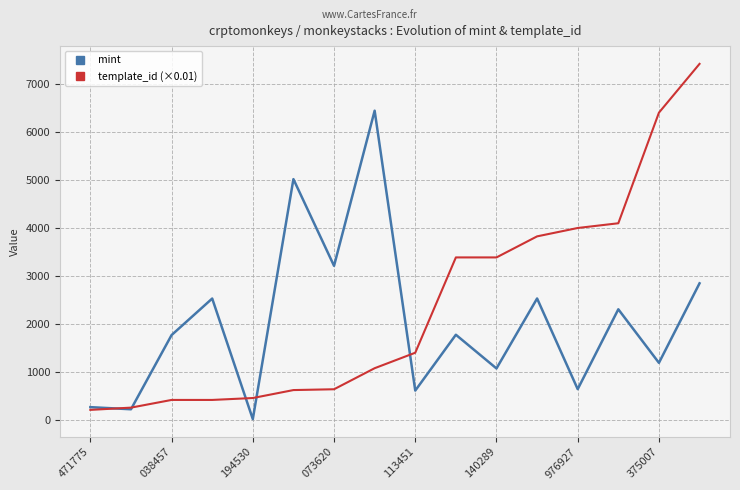

What is the highest value of the template_id (×0.01) series?

7423.2